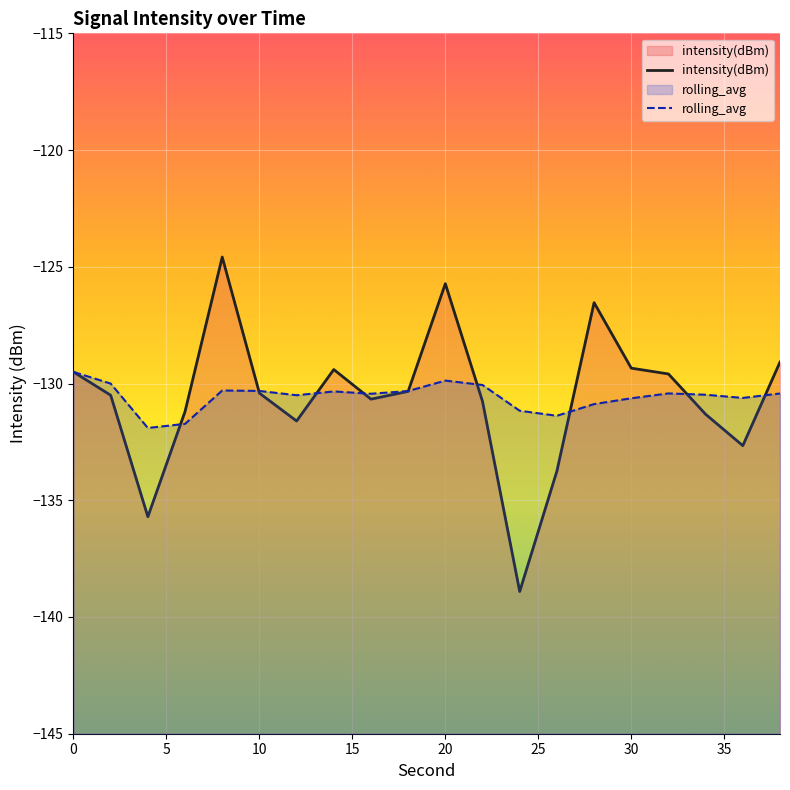

What is the difference between the maximum and minimum values in the rolling_avg series?

2.4